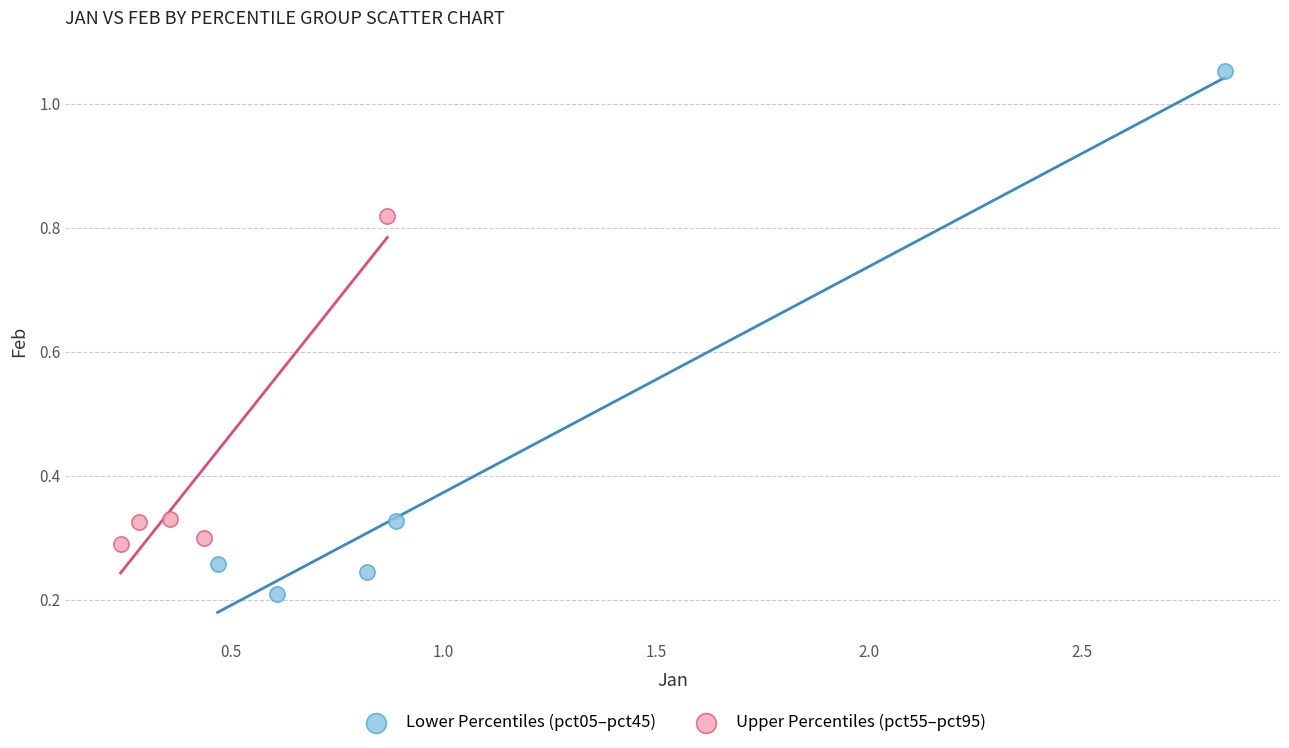

Which series has the largest Y range (max minus min)?

Lower Percentiles (pct05–pct45)